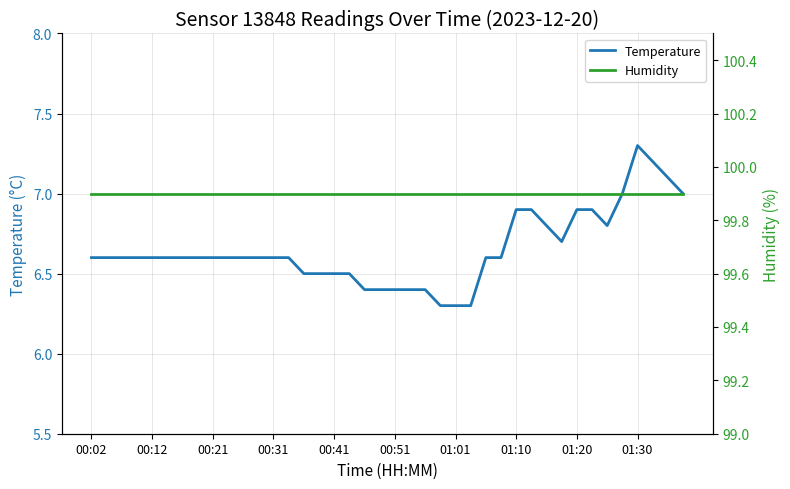

List the series in order of their overall mean, lowest first.

Temperature, Humidity